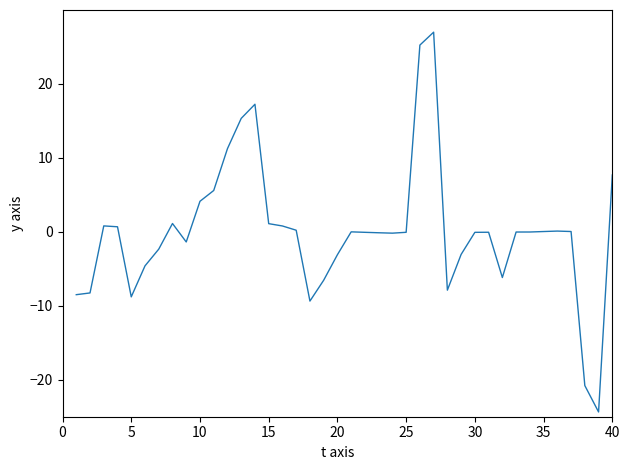

What is the difference between the maximum and minimum values?

51.4